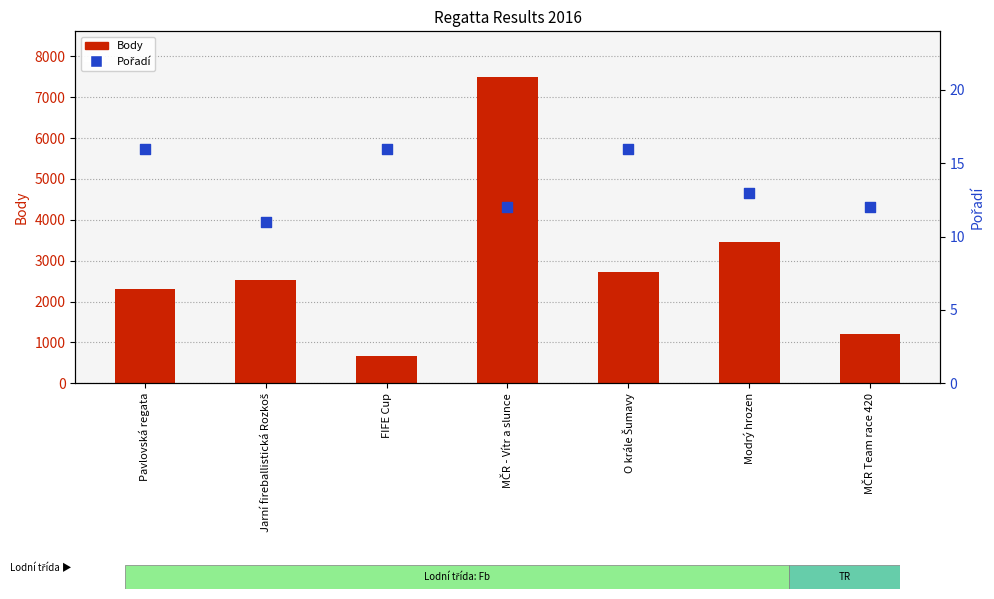

What is the total value across all series at FIFE Cup?

672